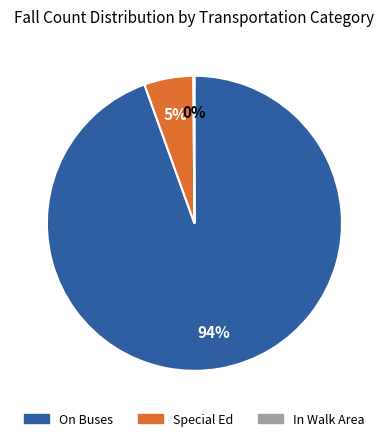

To the nearest percent, what percentage of the pie is Special Ed?

5%